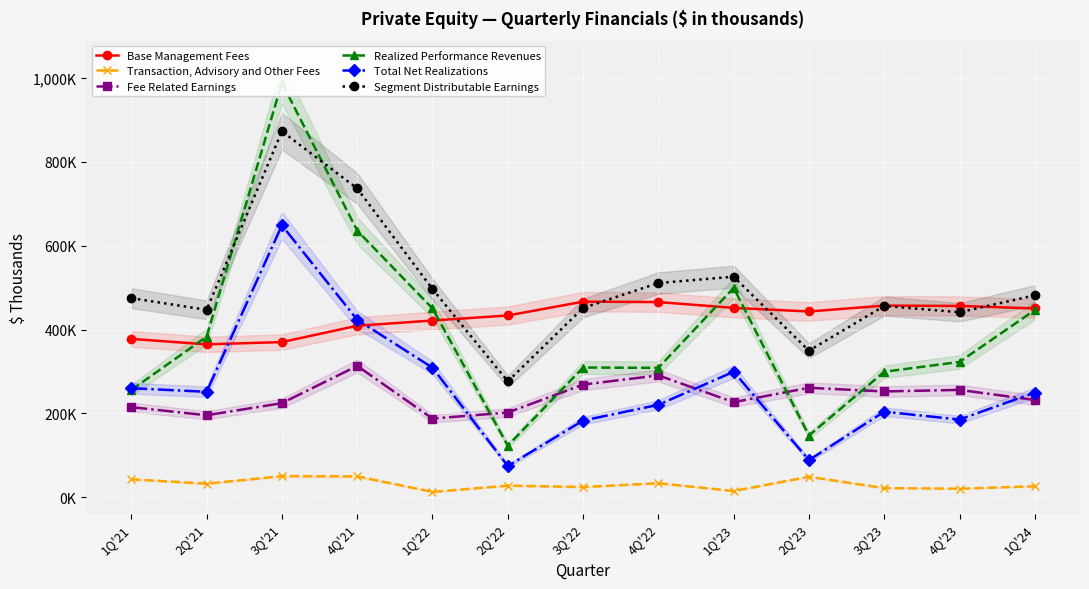

What are all the series names shown in the legend?

Base Management Fees, Transaction, Advisory and Other Fees, Fee Related Earnings, Realized Performance Revenues, Total Net Realizations, Segment Distributable Earnings